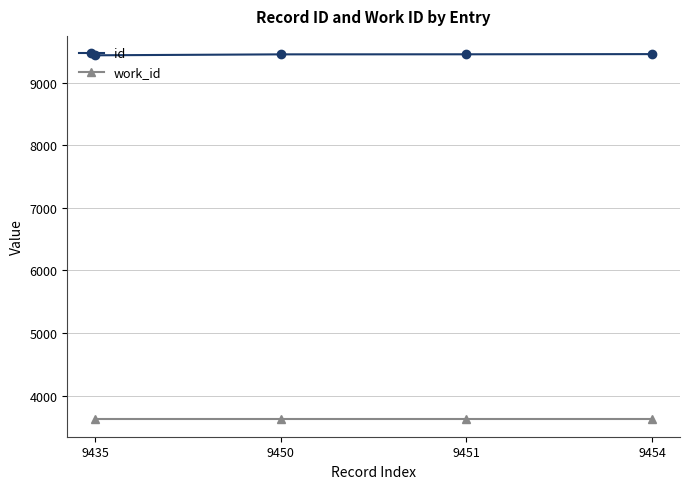

Rank the series by their average value, from lowest to highest.

work_id, id